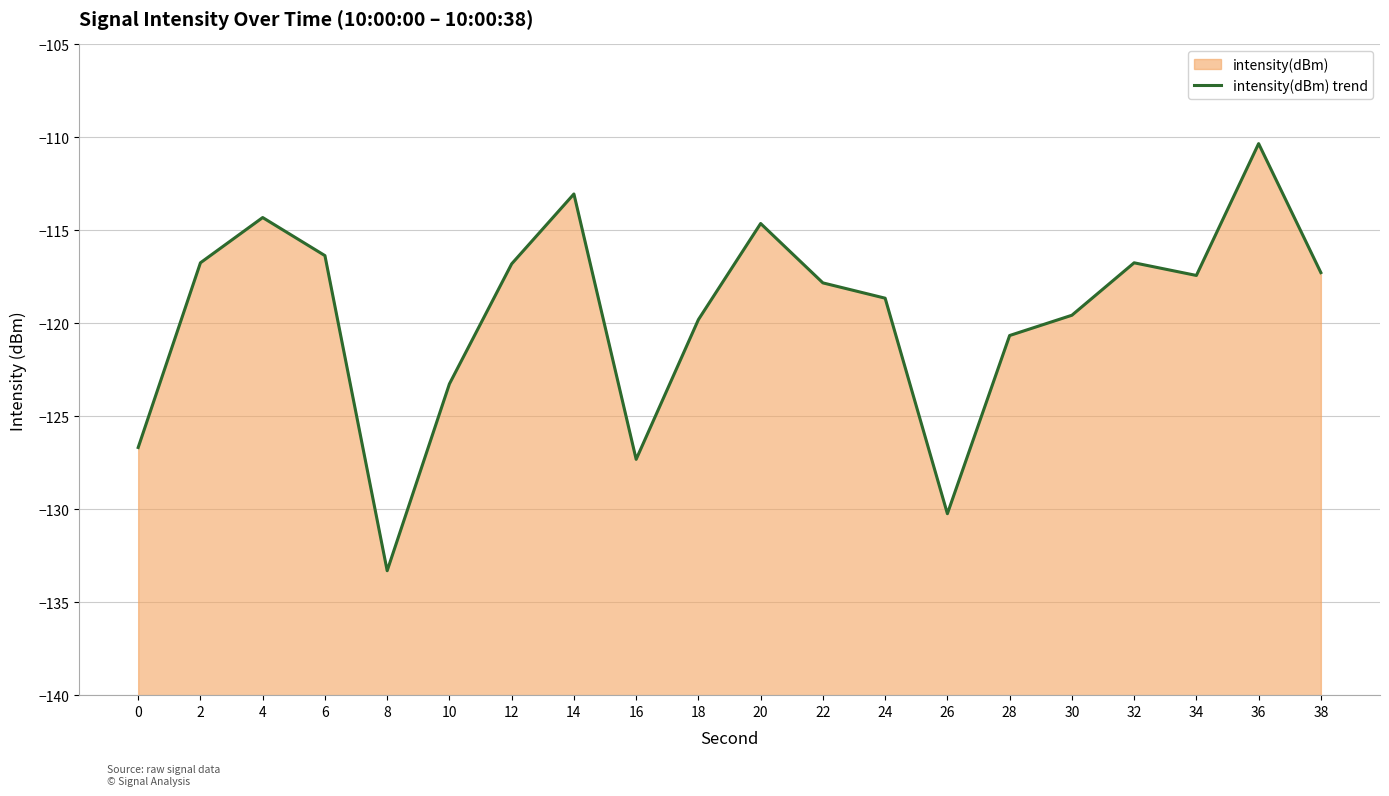

What is the difference between the second highest and second lowest values?

17.2